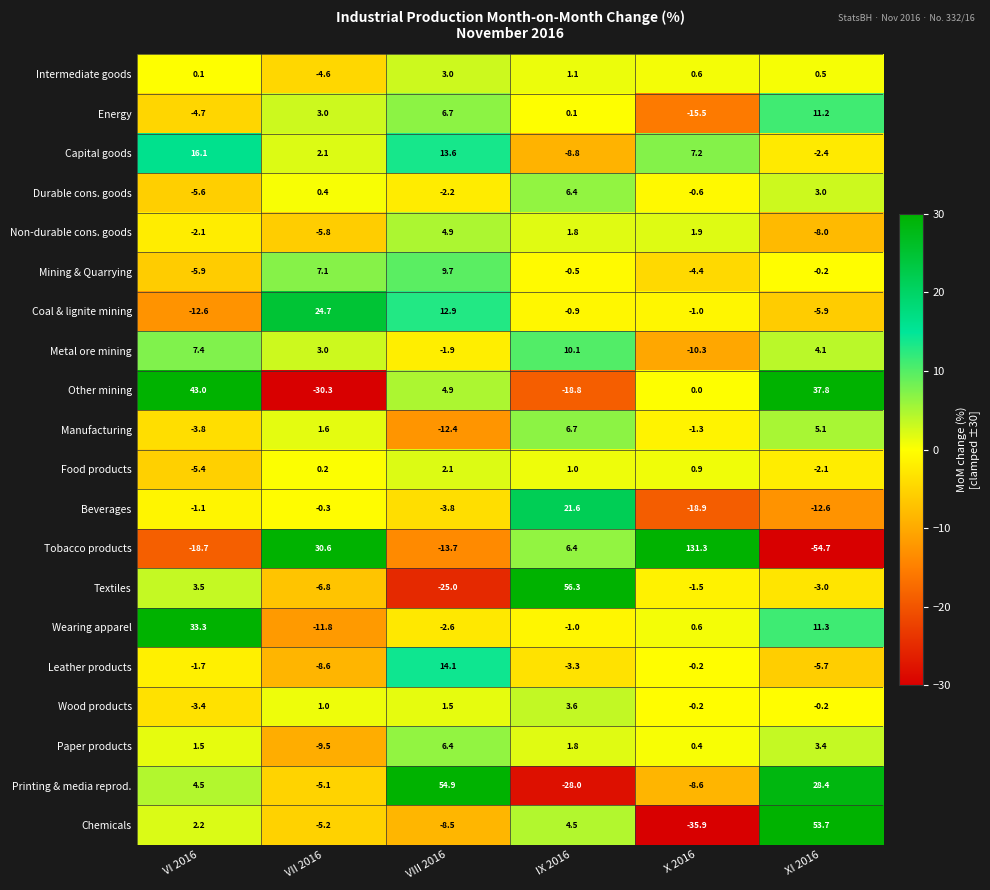

Rank the categories by Leather products value from highest to lowest.

VIII 2016, X 2016, VI 2016, IX 2016, XI 2016, VII 2016